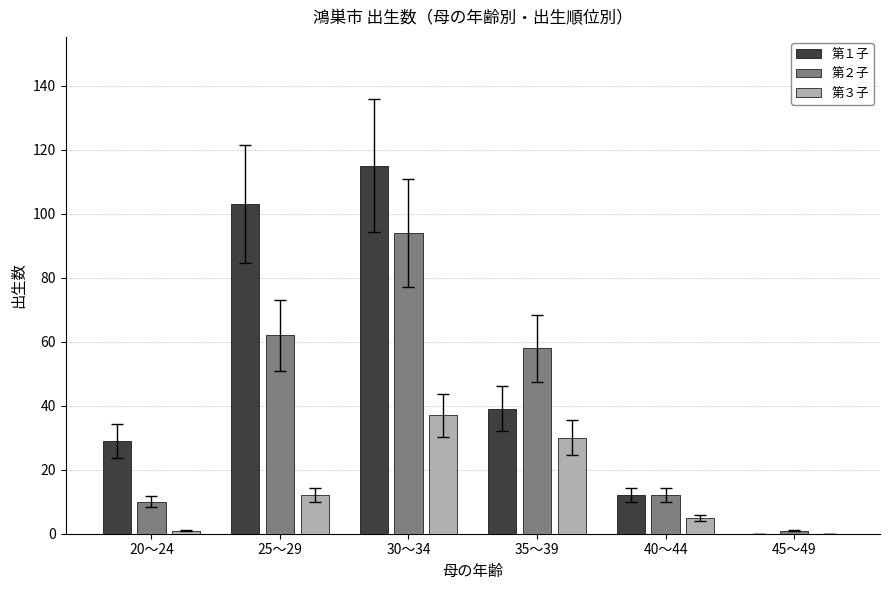

The value of 第３子 at 30～34 is 37. True or false?

True